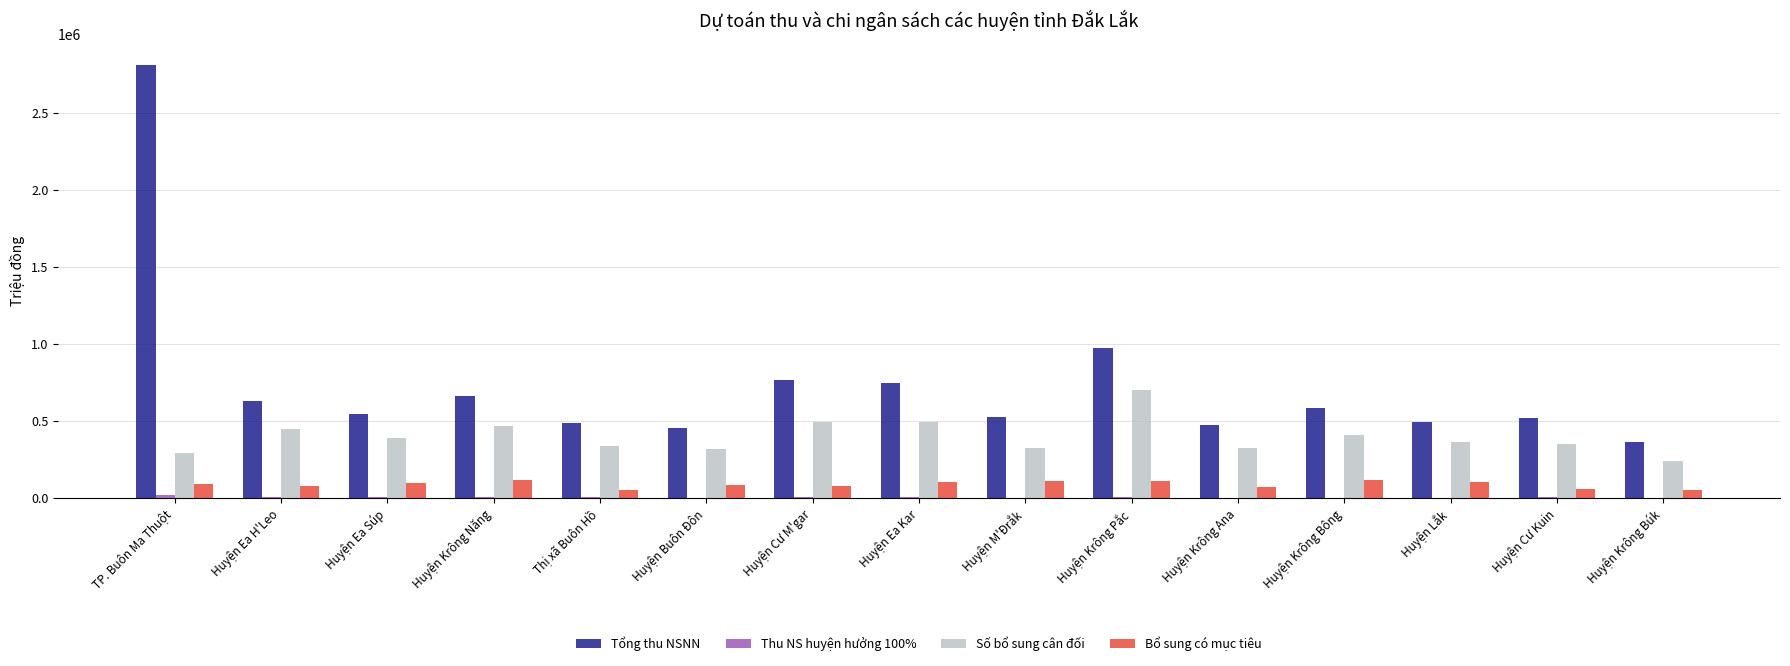

Which series has the largest total across all categories?

Tổng thu NSNN